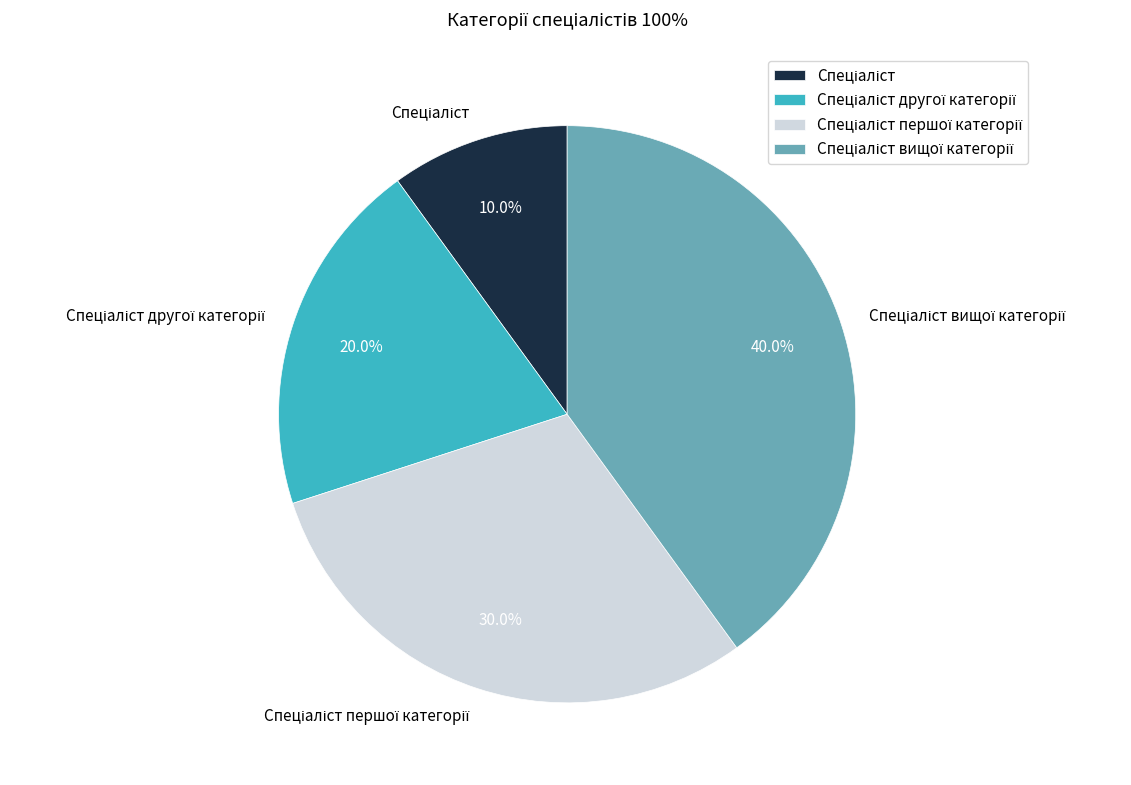

Is there any slice that represents more than half of the pie?

No